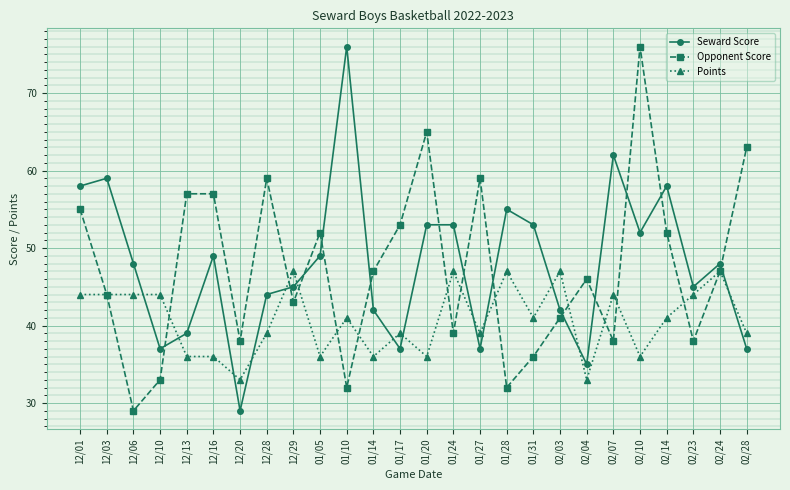

True or false: Seward Score has more than 0 interior local peaks.

True